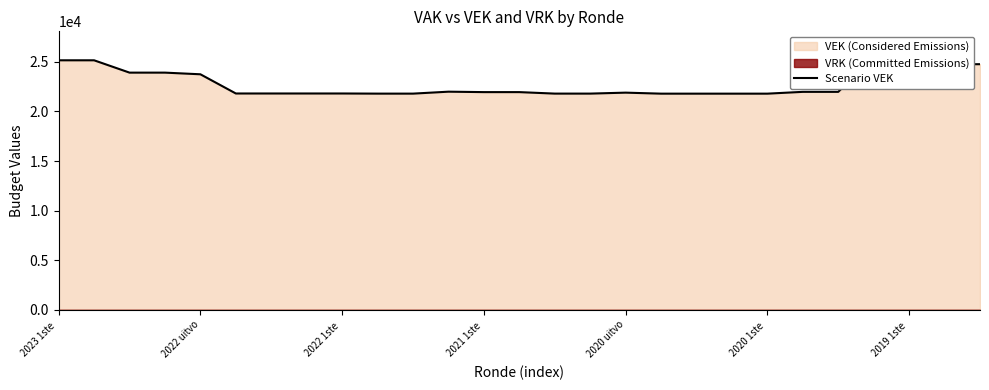

The chart shows a value of 21793 at 18. True or false?

True